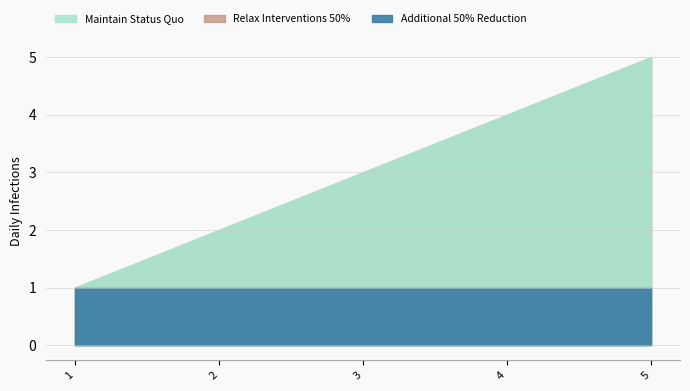

What is the difference between the second highest and minimum values in the Relax Interventions 50% series?

3